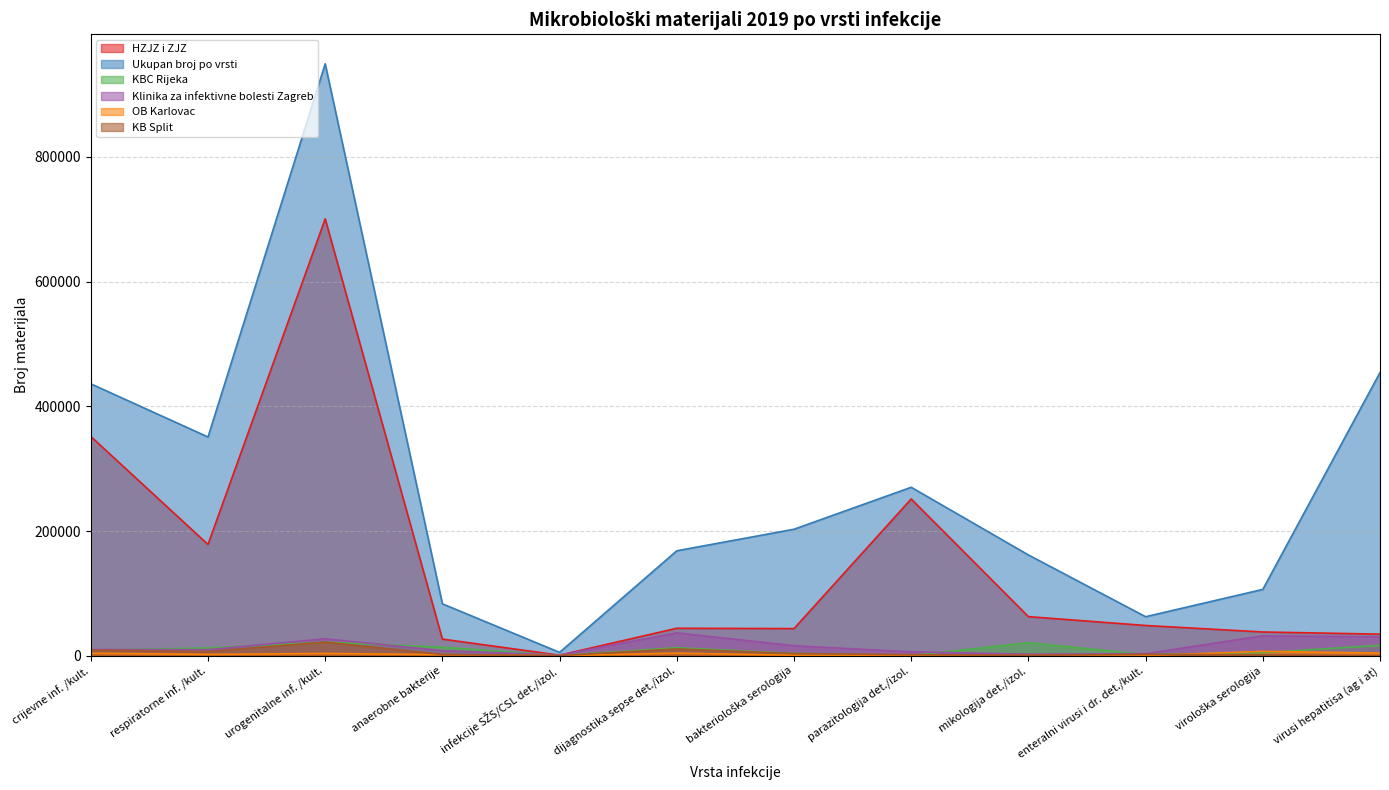

At how many categories does at least one series exceed 834424?

1